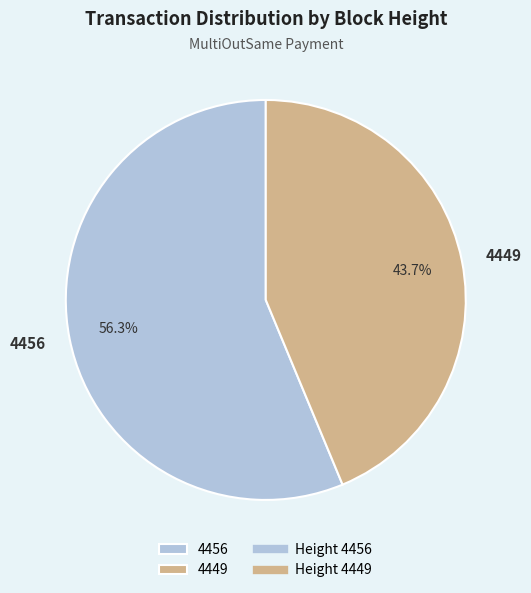

To the nearest percent, what is the difference between the largest and smallest slice percentages?

13%